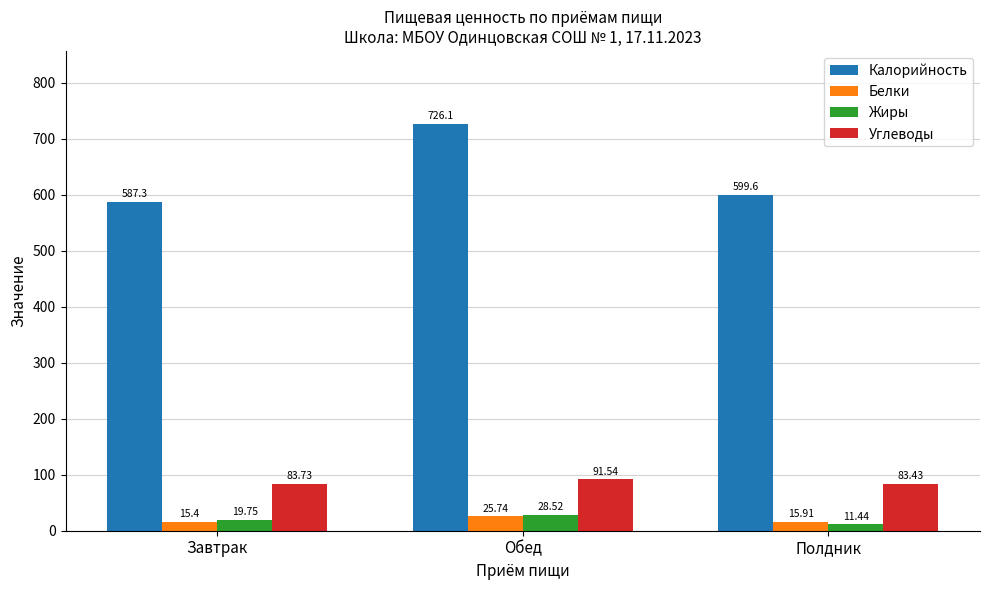

List the labels in order of Калорийность value, smallest first.

Завтрак, Полдник, Обед